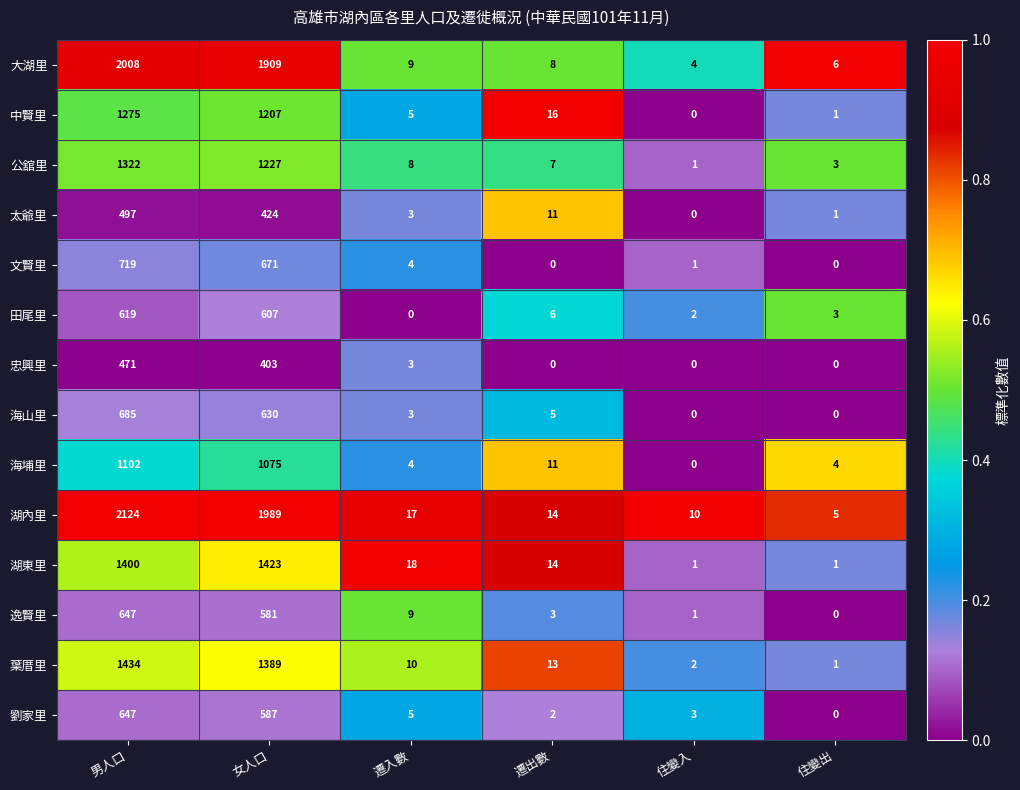

What is the sum of all 湖東里 values?

2857